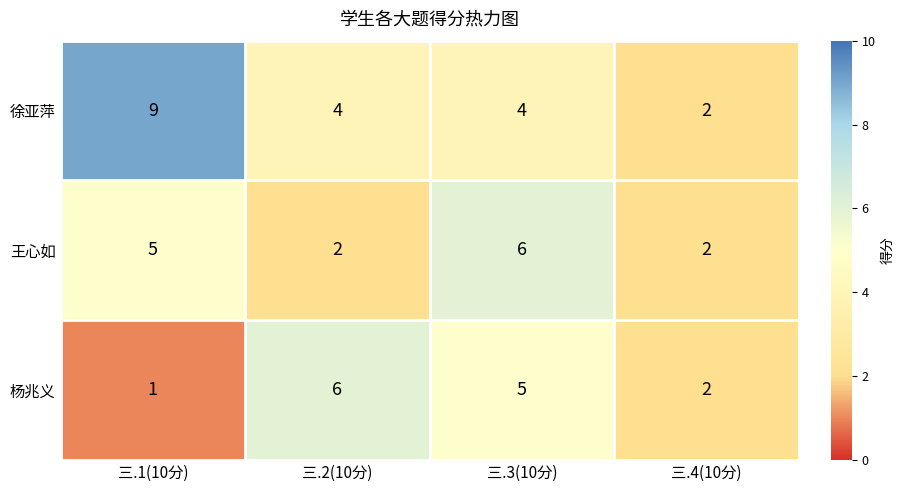

What is the total value across all series at 三.2(10分)?

12